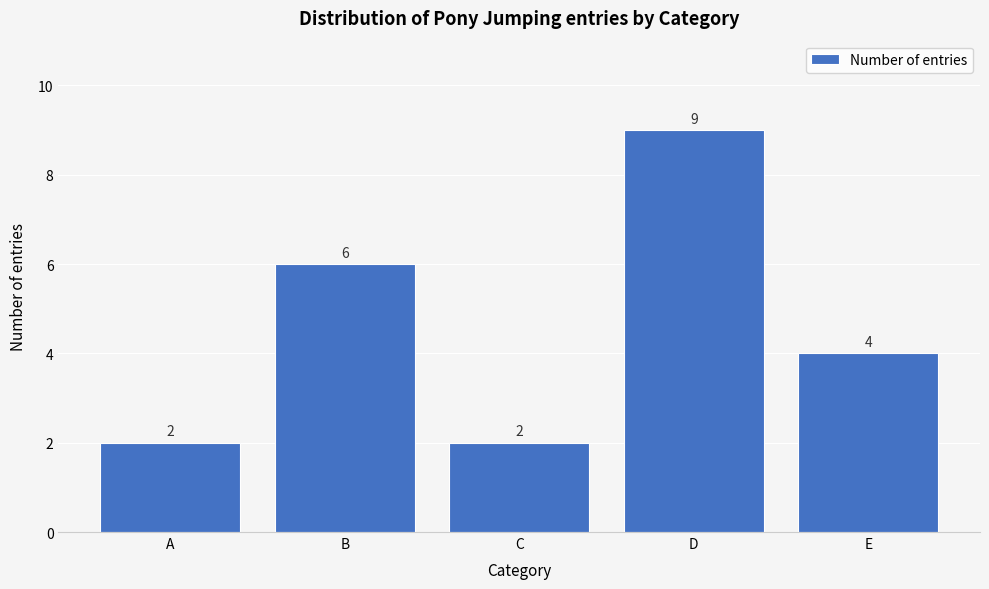

Reading right to left, list all the values displayed in this chart.

E=4	D=9	C=2	B=6	A=2